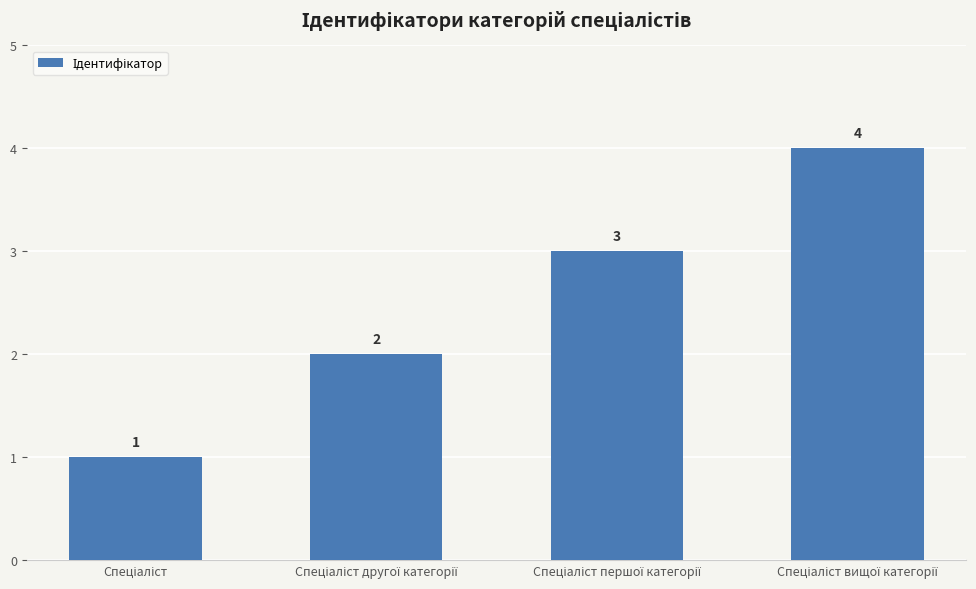

What is the value of the 2nd bar from the left?

2